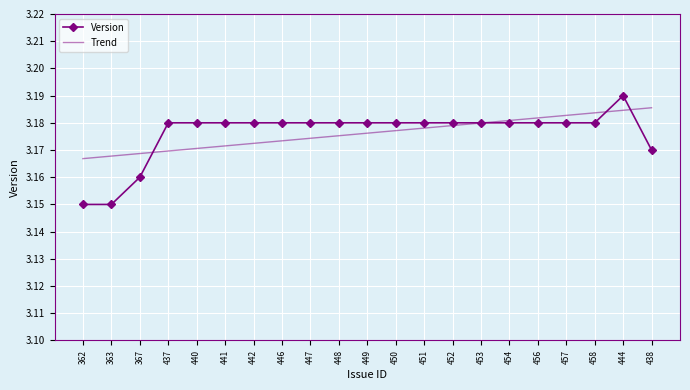

What is the total value across all series at 449?

6.4